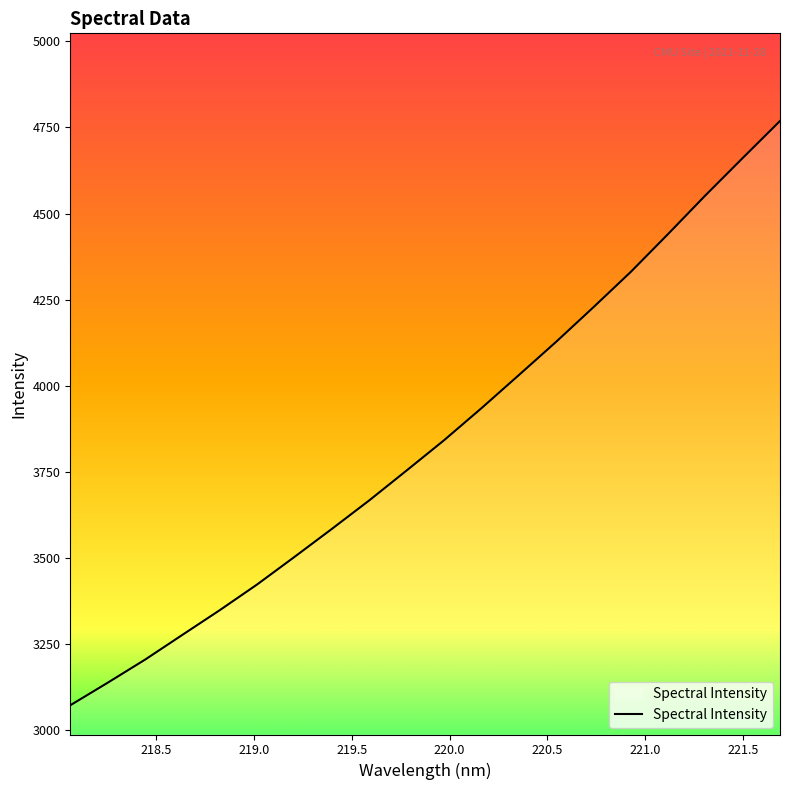

How many lines are shown in the chart?

1